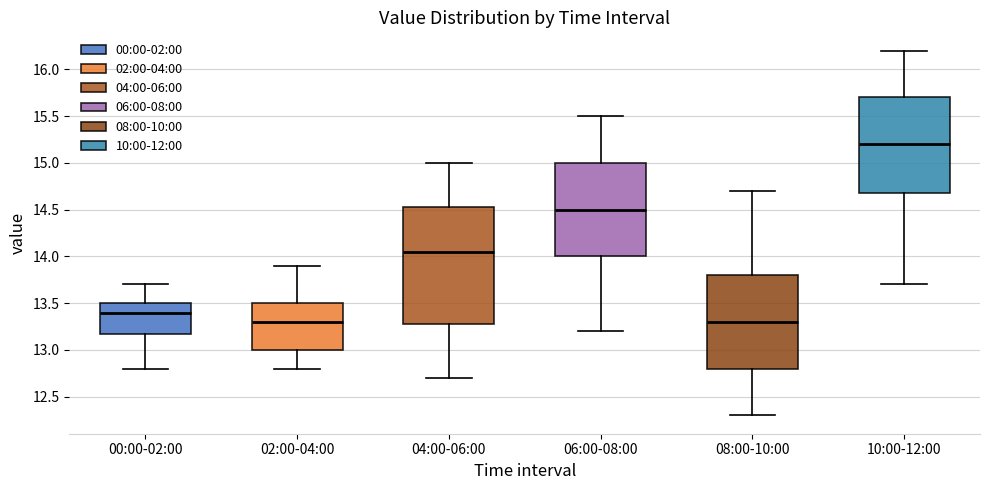

Which box is the tallest, from its lower edge to its upper edge?

04:00-06:00